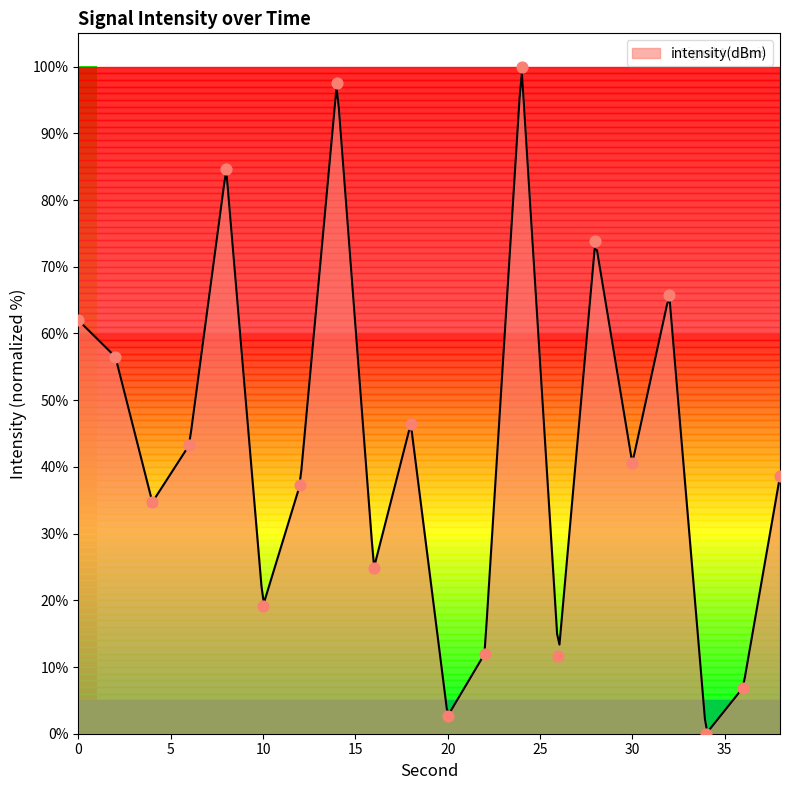

Between 4 and 14, which is larger?

14